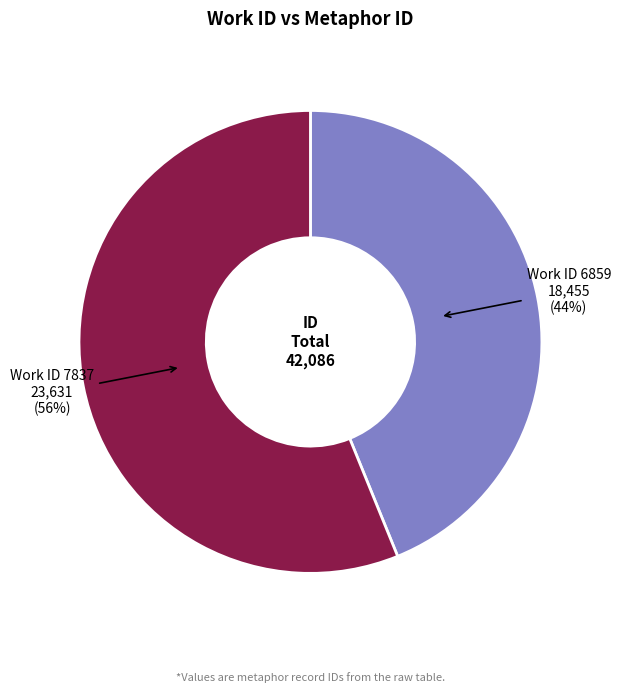

Is there a majority slice in this chart?

Yes